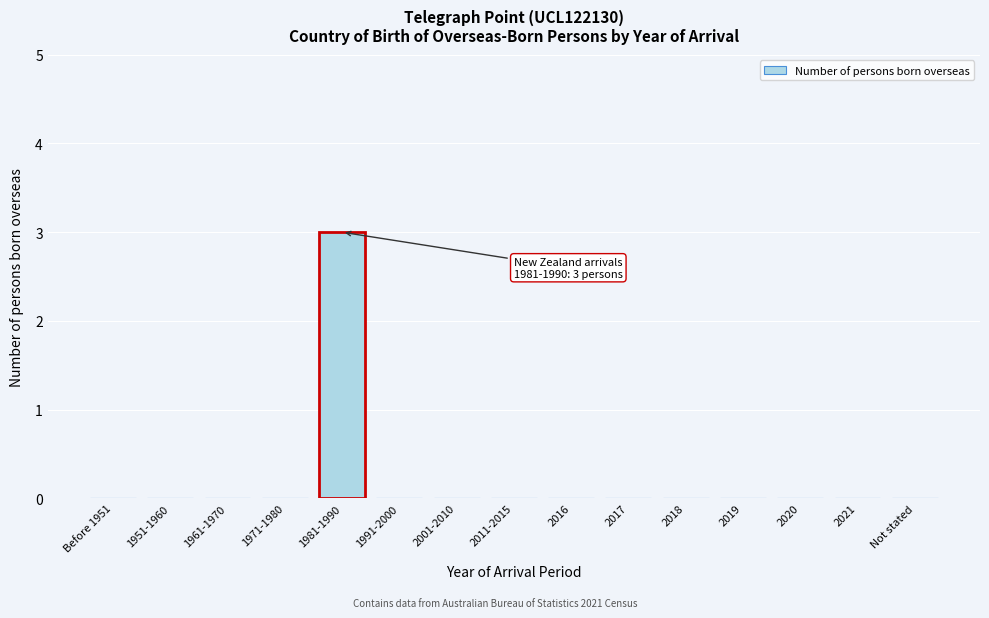

Reading left to right, transcribe all the data shown in this chart.

Before 1951=0	1951-1960=0	1961-1970=0	1971-1980=0	1981-1990=3	1991-2000=0	2001-2010=0	2011-2015=0	2016=0	2017=0	2018=0	2019=0	2020=0	2021=0	Not stated=0